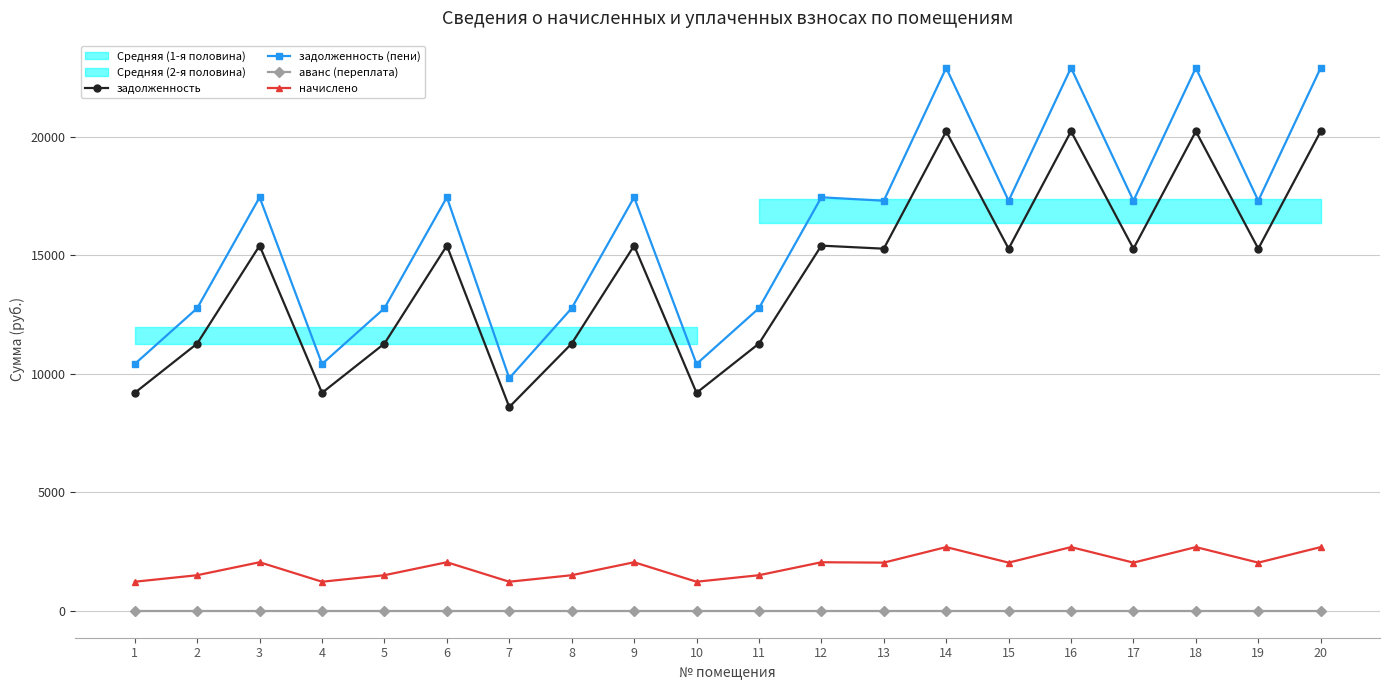

Reading left to right, what are all the values shown in this chart?

задолженность: 1=9193.4	2=11273.5	3=15408.0	4=9193.4	5=11273.5	6=15408.0	7=8593.4	8=11273.5	9=15408.0	10=9193.4	11=11273.5	12=15408.0	13=15279.6	14=20235.8	15=15279.6	16=20235.8	17=15279.6	18=20235.8	19=15279.6	20=20235.8
задолженность (пени): 1=10411.4	2=12767.0	3=17449.2	4=10411.4	5=12767.0	6=17449.2	7=9811.4	8=12767.0	9=17449.2	10=10411.4	11=12767.0	12=17449.2	13=17303.8	14=22916.6	15=17303.8	16=22916.6	17=17303.8	18=22916.6	19=17303.8	20=22916.6
аванс (переплата): 1=0.0	2=0.0	3=0.0	4=0.0	5=0.0	6=0.0	7=0.0	8=0.0	9=0.0	10=0.0	11=0.0	12=0.0	13=0.0	14=0.0	15=0.0	16=0.0	17=0.0	18=0.0	19=0.0	20=0.0
начислено: 1=1217.9	2=1493.5	3=2041.2	4=1217.9	5=1493.5	6=2041.2	7=1217.9	8=1493.5	9=2041.2	10=1217.9	11=1493.5	12=2041.2	13=2024.2	14=2680.8	15=2024.2	16=2680.8	17=2024.2	18=2680.8	19=2024.2	20=2680.8